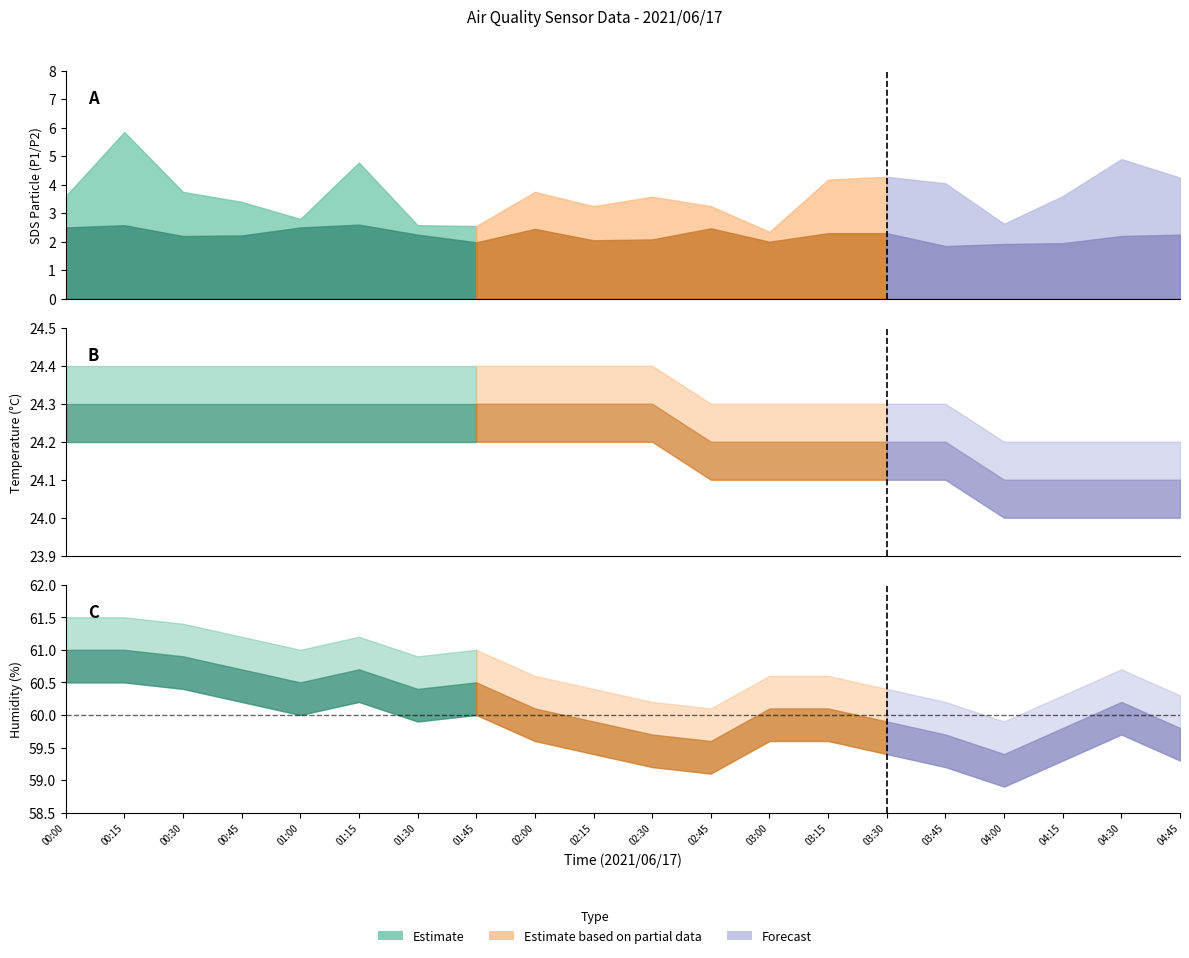

At how many categories does at least one series exceed 47?

20